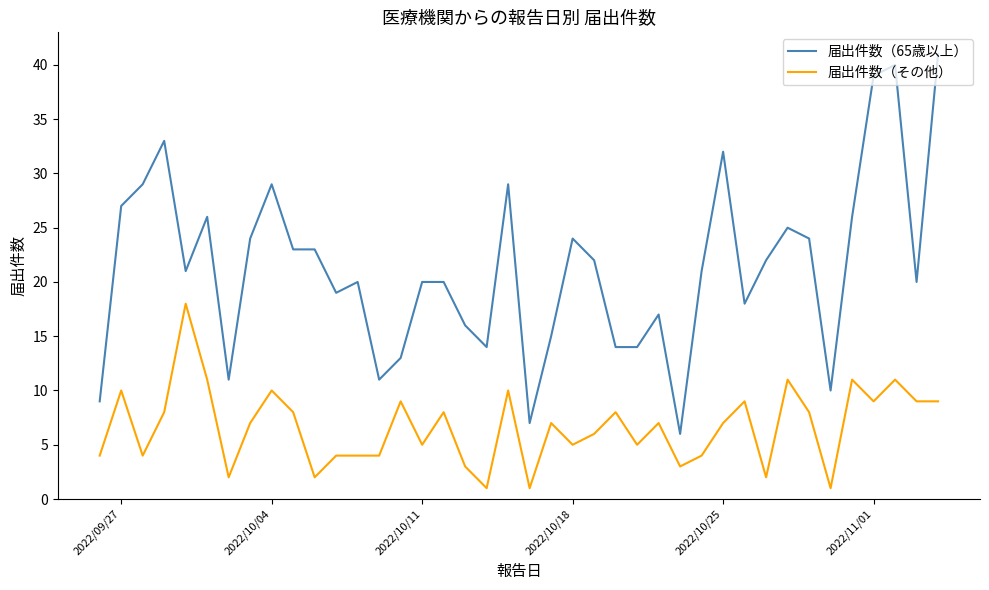

Which series has the widest spread of values?

届出件数（65歳以上）